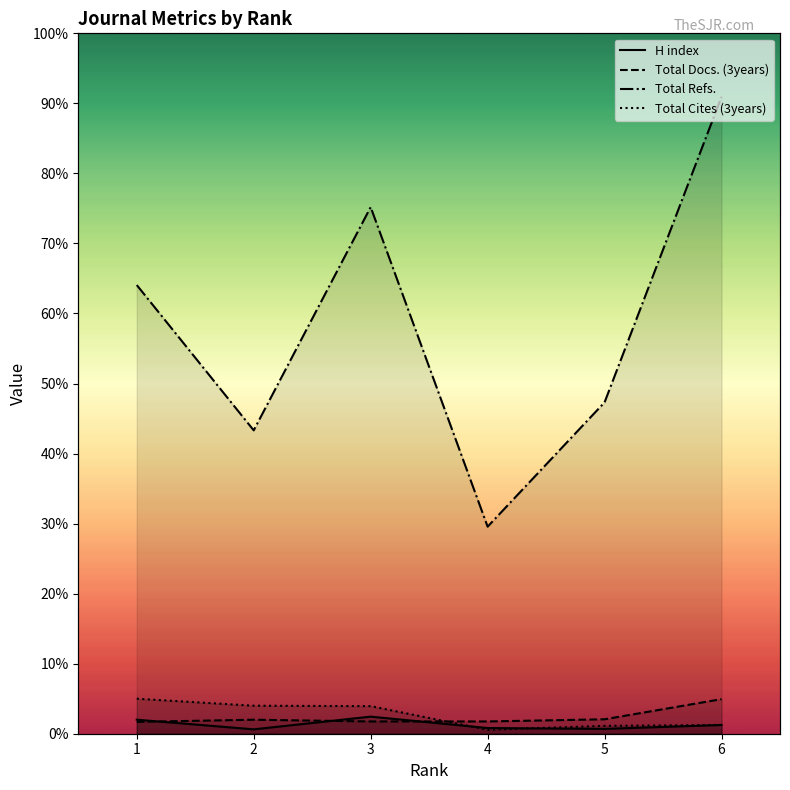

Reading left to right, extract all data points from this chart.

H index: 1=32	2=10	3=39	4=13	5=11	6=20
Total Docs. (3years): 1=27	2=32	3=28	4=28	5=33	6=79
Total Refs.: 1=1025	2=693	3=1203	4=473	5=757	6=1455
Total Cites (3years): 1=80	2=64	3=63	4=9	5=18	6=20